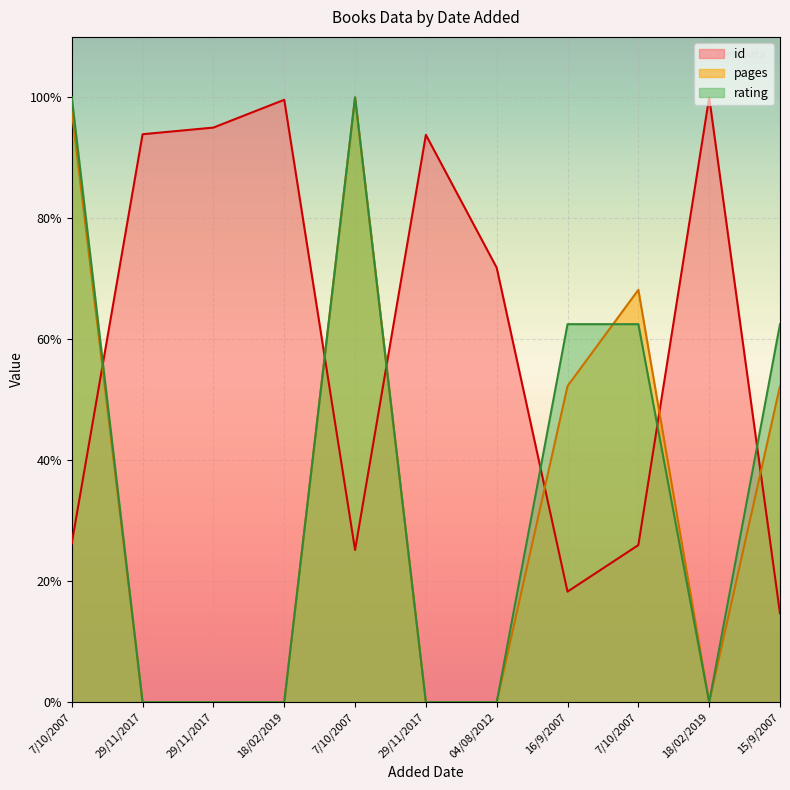

In pages, how many points are higher than both neighbors (excluding endpoints)?

2